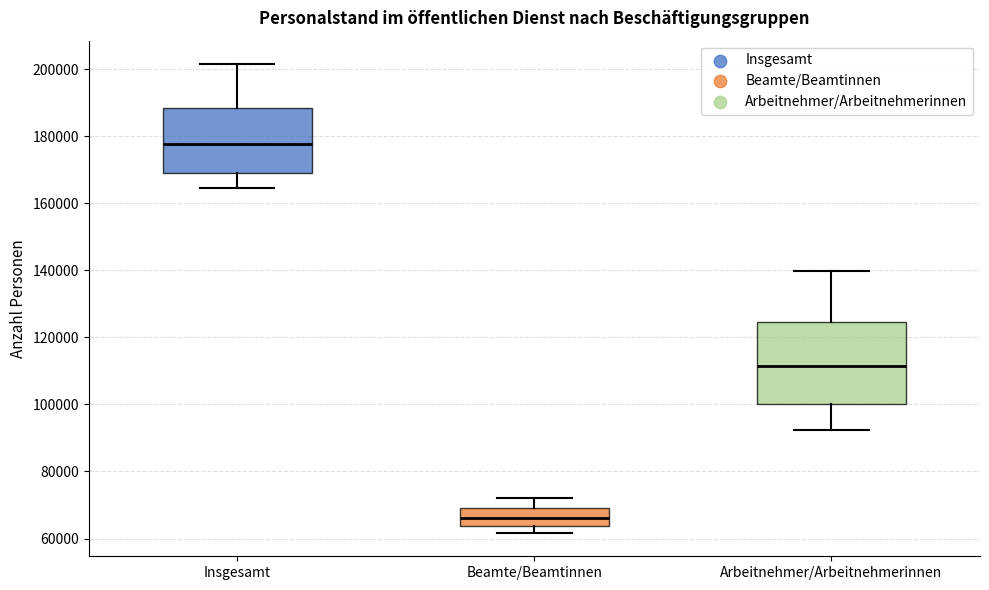

Reading left to right, read every box against the y-axis: the position of its median line, the range the box covers, and the ends of its whiskers. The values are not printed on the chart, so give them approximately, as read against the axis.

Insgesamt: median 178000, box 170000 to 188000, whiskers 164000 to 202000
Beamte/Beamtinnen: median 66000, box 64000 to 70000, whiskers 62000 to 72000
Arbeitnehmer/Arbeitnehmerinnen: median 112000, box 100000 to 124000, whiskers 92000 to 140000